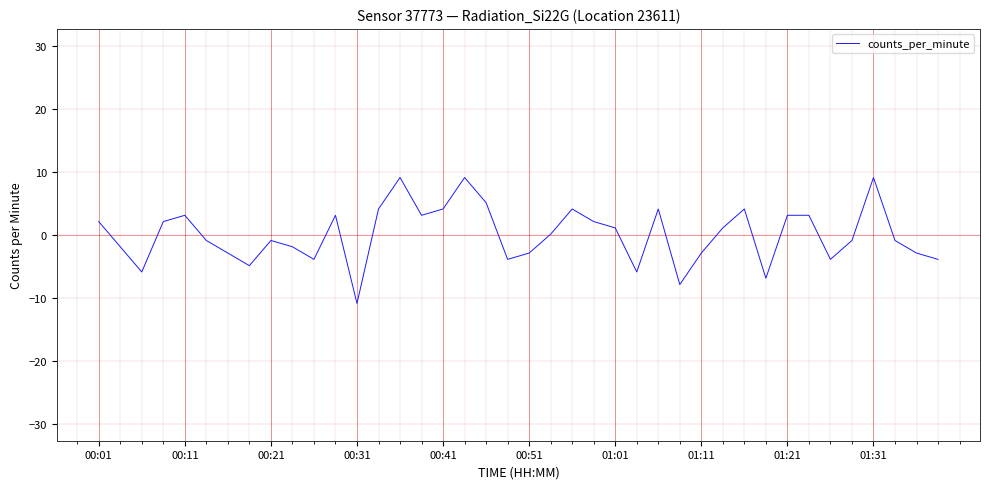

Count the number of data series in this chart.

1